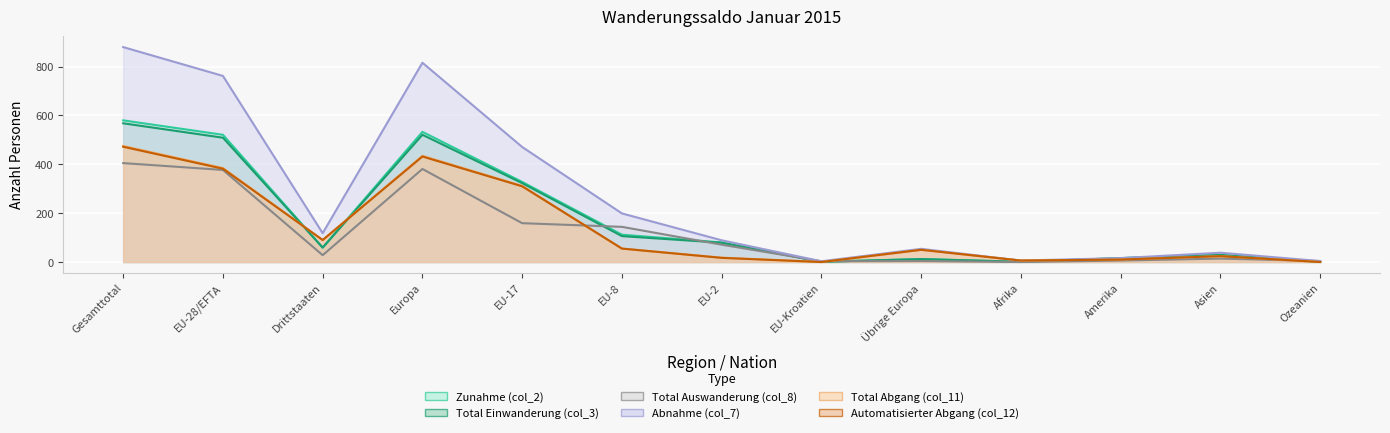

Between which two adjacent categories do Total Einwanderung (col_3) and Total Auswanderung (col_8) first intersect?

EU-17 and EU-8